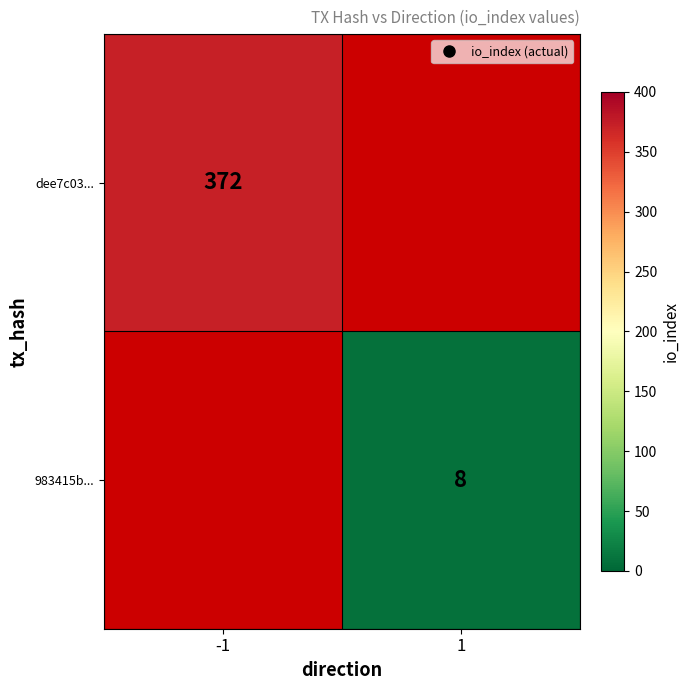

Between 1 and -1, which is larger?

-1